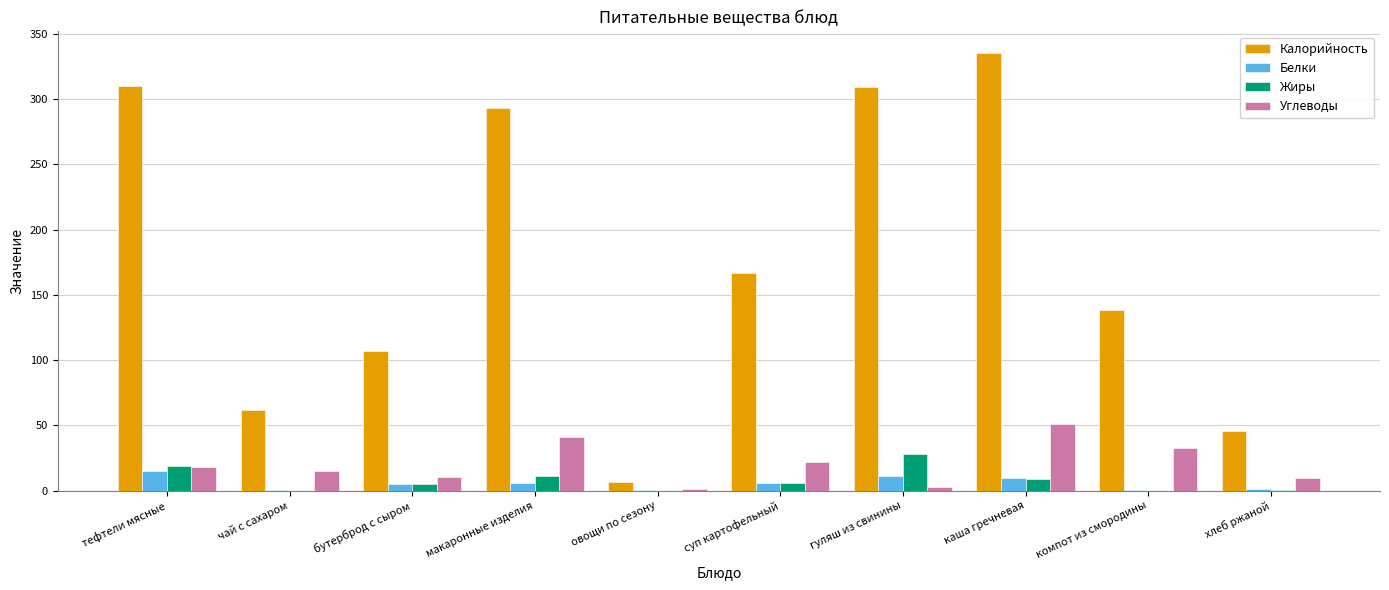

What is the maximum value shown in the chart?

335.0